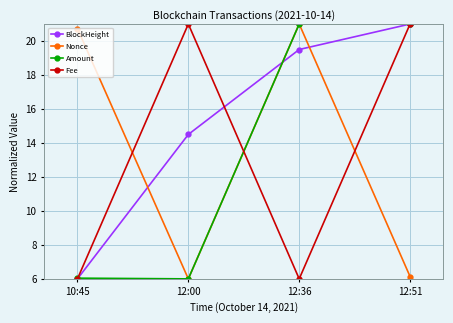

Between 10:45 and 12:00, which series saw the biggest shift?

Fee